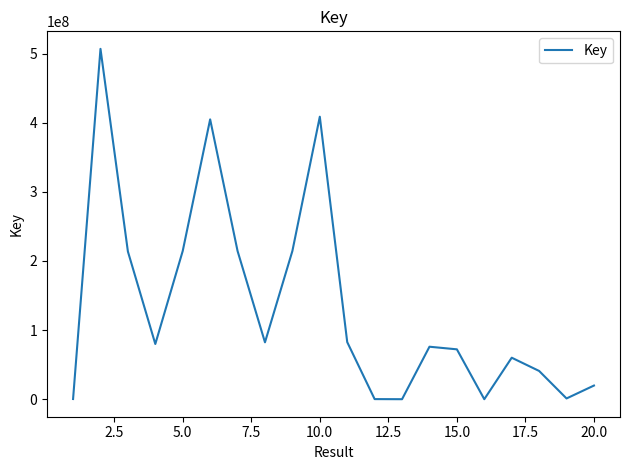

How many interior local peaks (higher than both neighbors) does the data have?

5